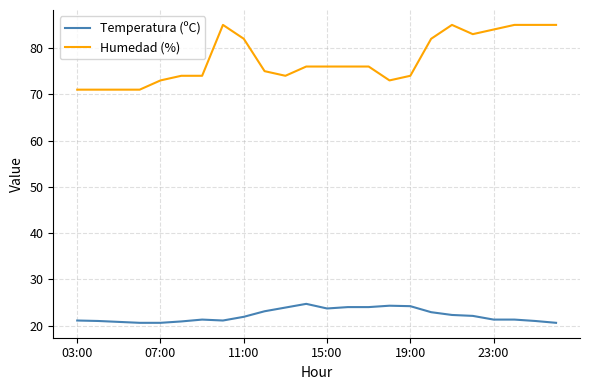

Which series has the largest total across all categories?

Humedad (%)